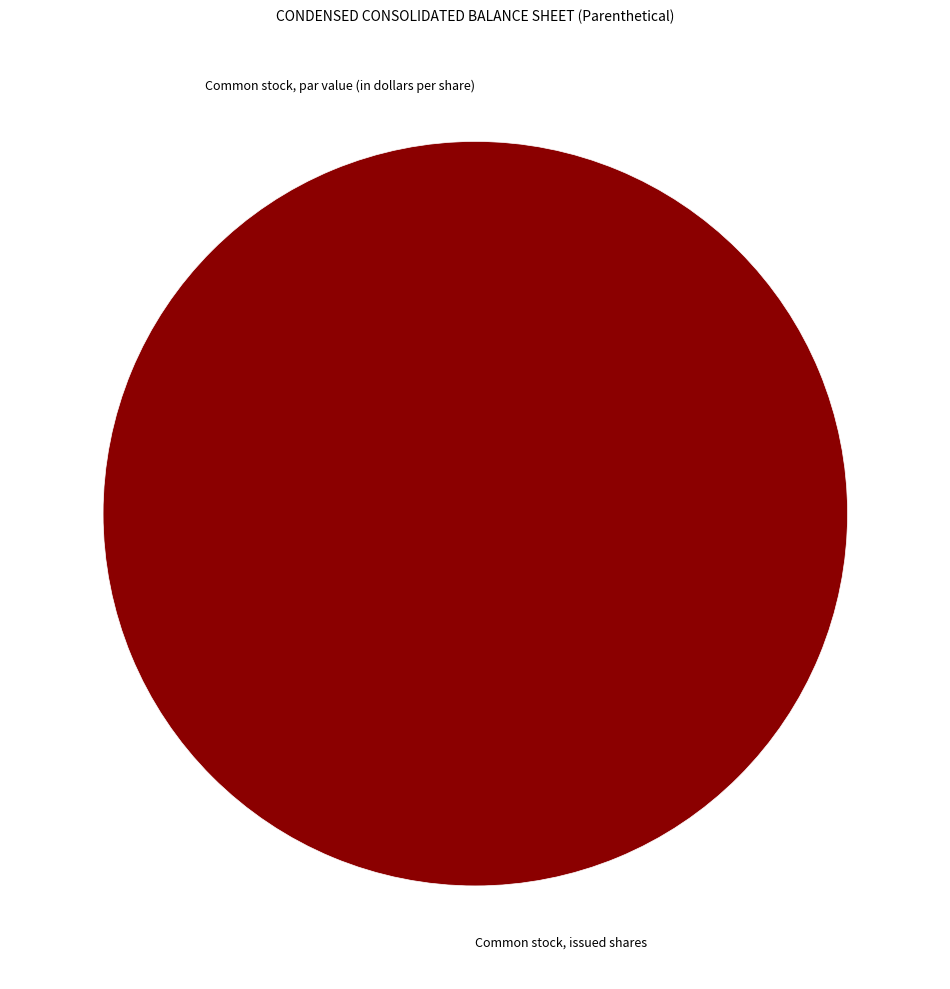

To the nearest percent, what is the difference between the Common stock, par value (in dollars per share) and Common stock, issued shares slice percentages?

100%